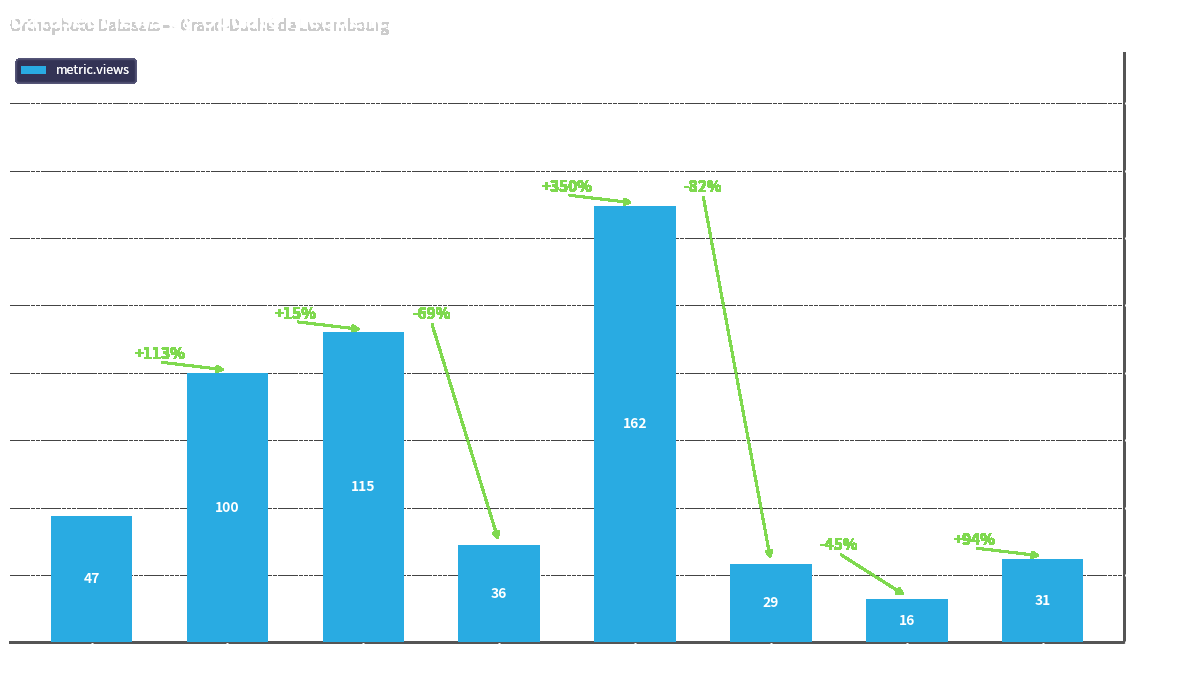

How many bars are there in total?

8